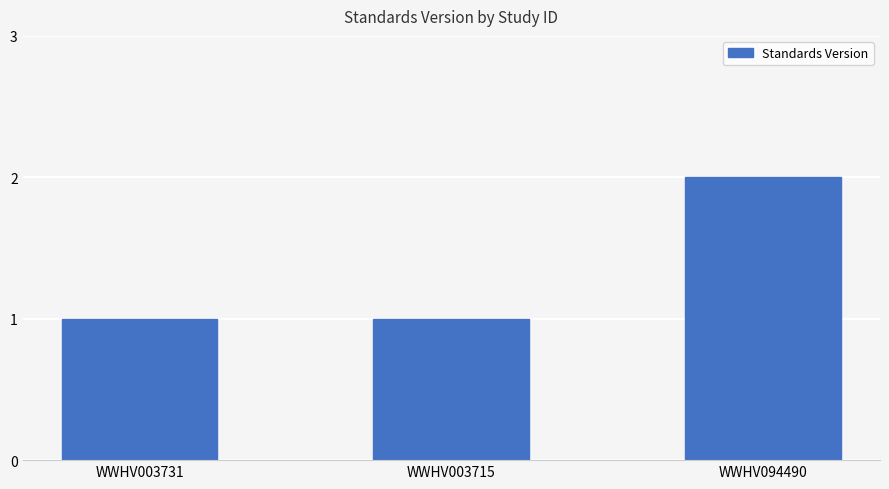

What is the sum of all values?

4